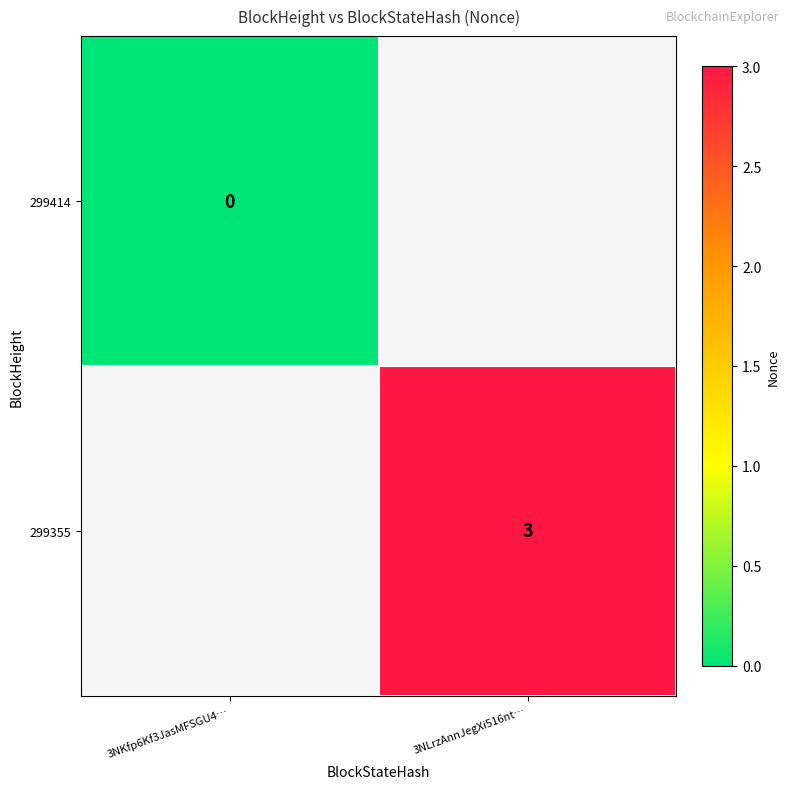

What is the greatest value displayed?

3.0